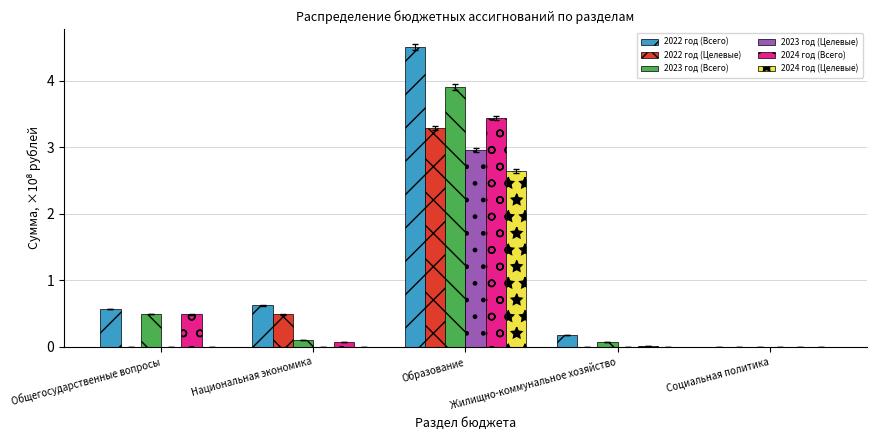

Is the value of 2022 год (Всего) at Национальная экономика greater than the value of 2023 год (Всего) at Общегосударственные вопросы?

Yes